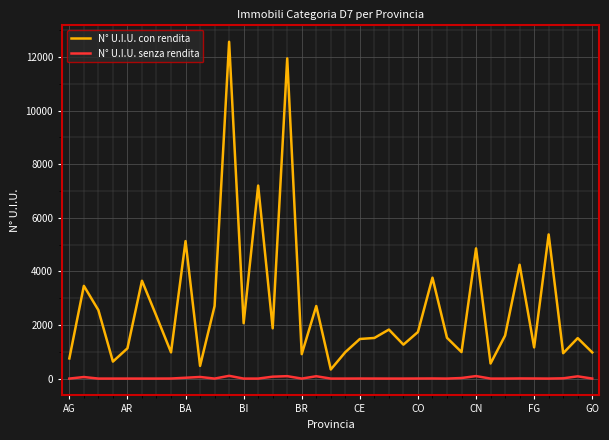

Which series has the widest spread of values?

N° U.I.U. con rendita